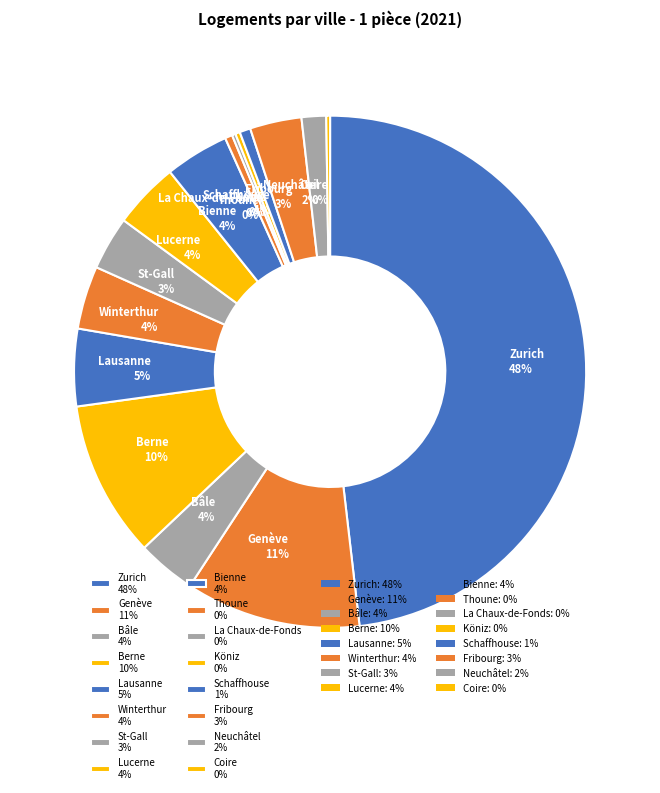

The Genève 11% slice represents 11% of the pie. True or false?

True